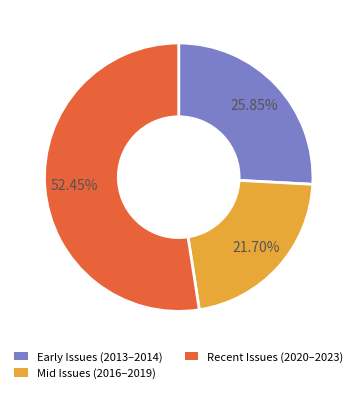

Does any single category account for the majority?

Yes